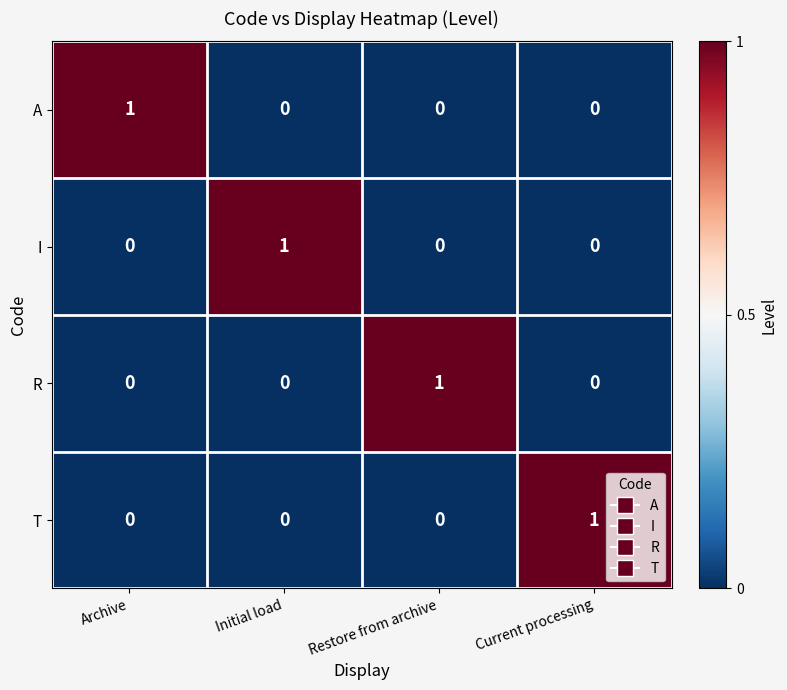

True or false: A has a value of -1 at Restore from archive.

False